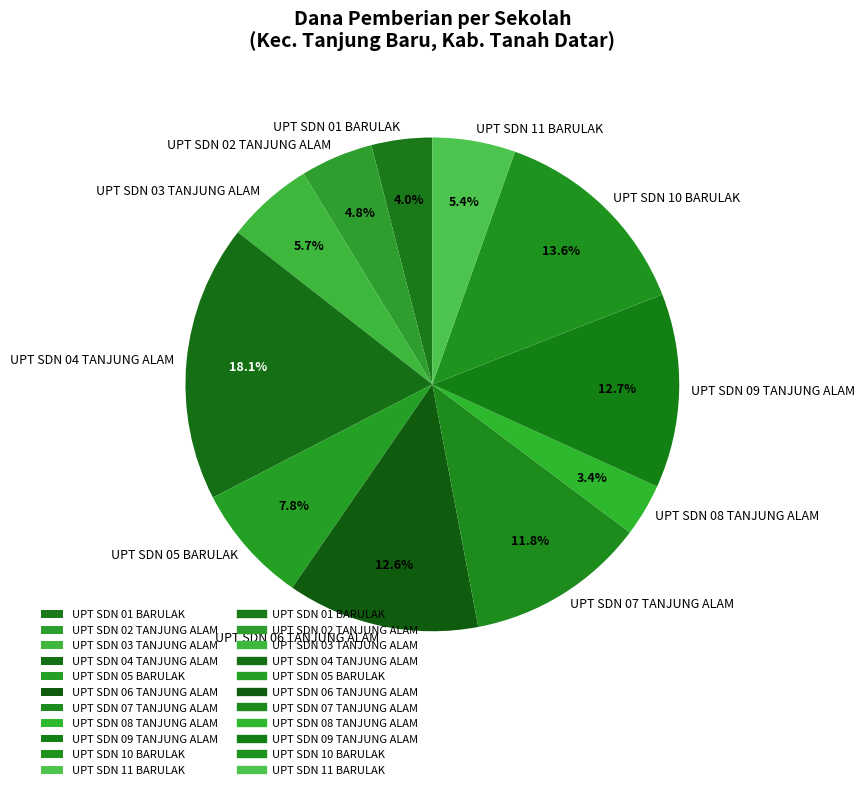

What is the smallest slice in the pie chart?

UPT SDN 08 TANJUNG ALAM